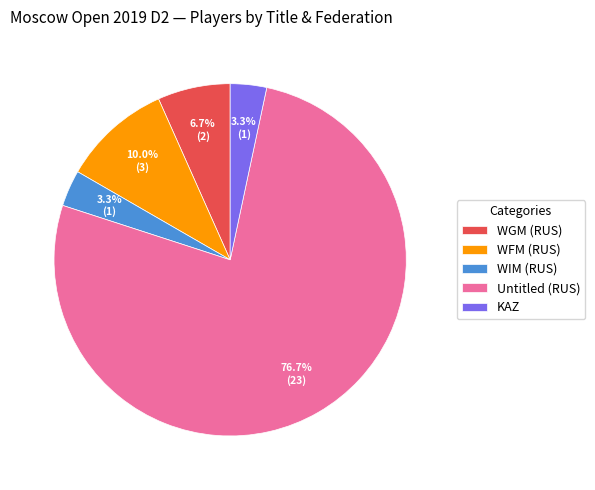

What percentage do WIM (RUS) and Untitled (RUS) together represent?

80.0%